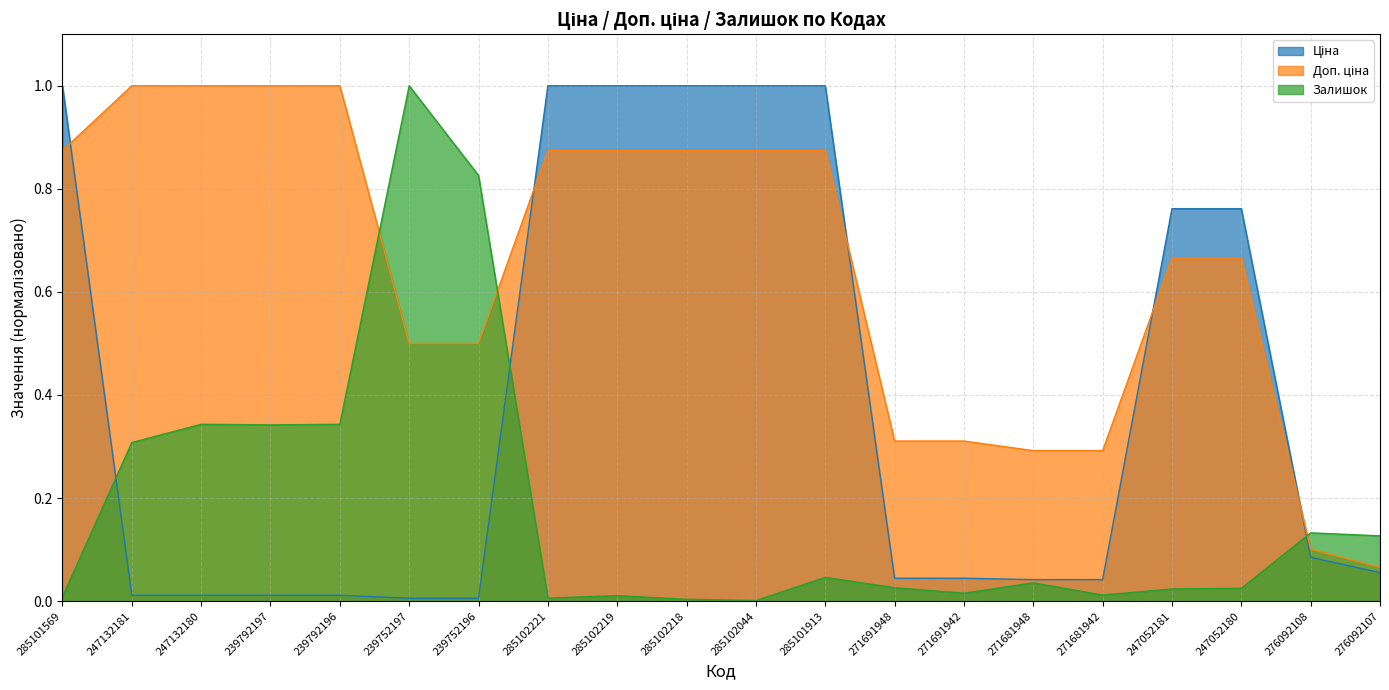

What is the difference between the second highest and minimum values in the Залишок series?

0.8